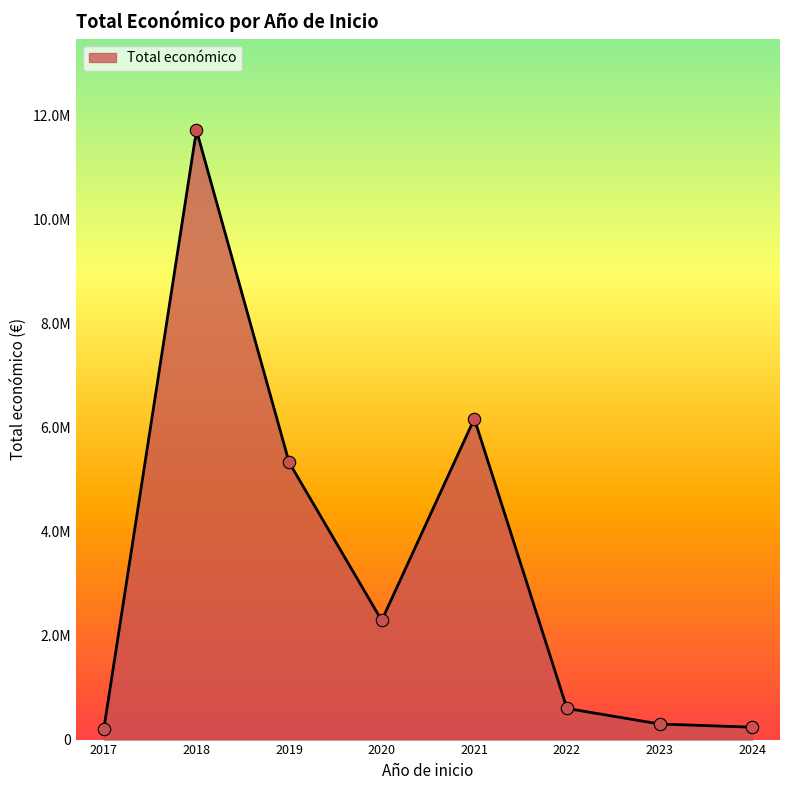

Between 2017 and 2018, which is larger?

2018